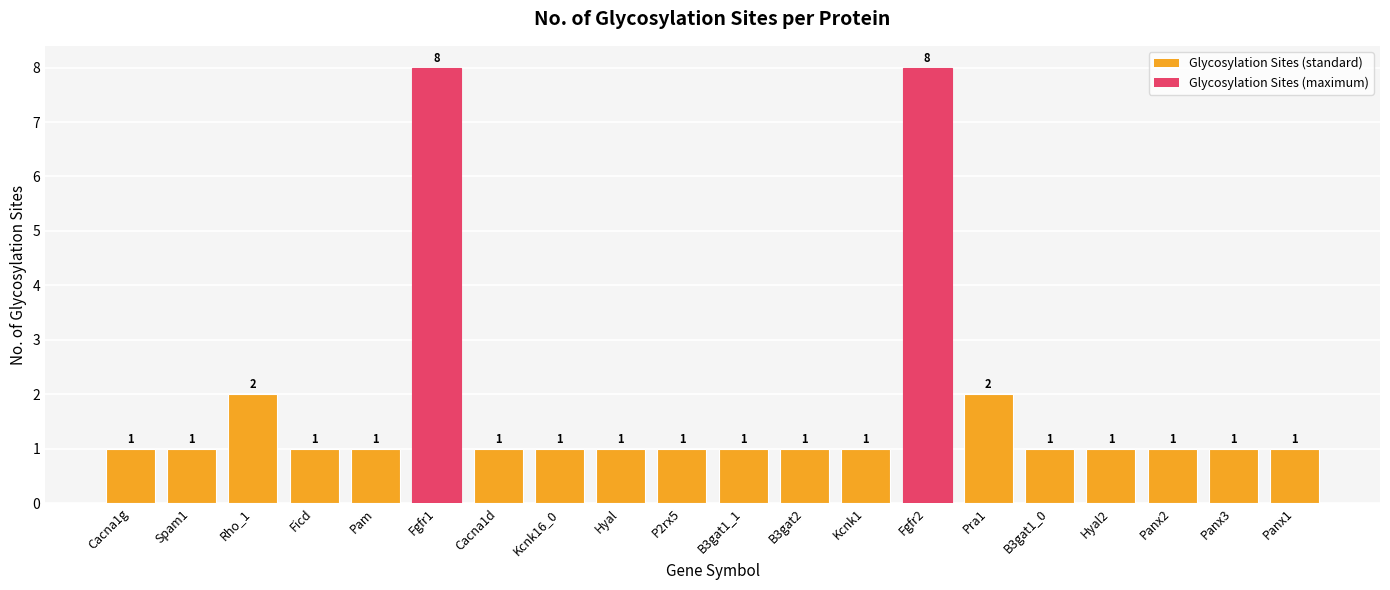

The chart shows a value of 1 at Rho_1. True or false?

False